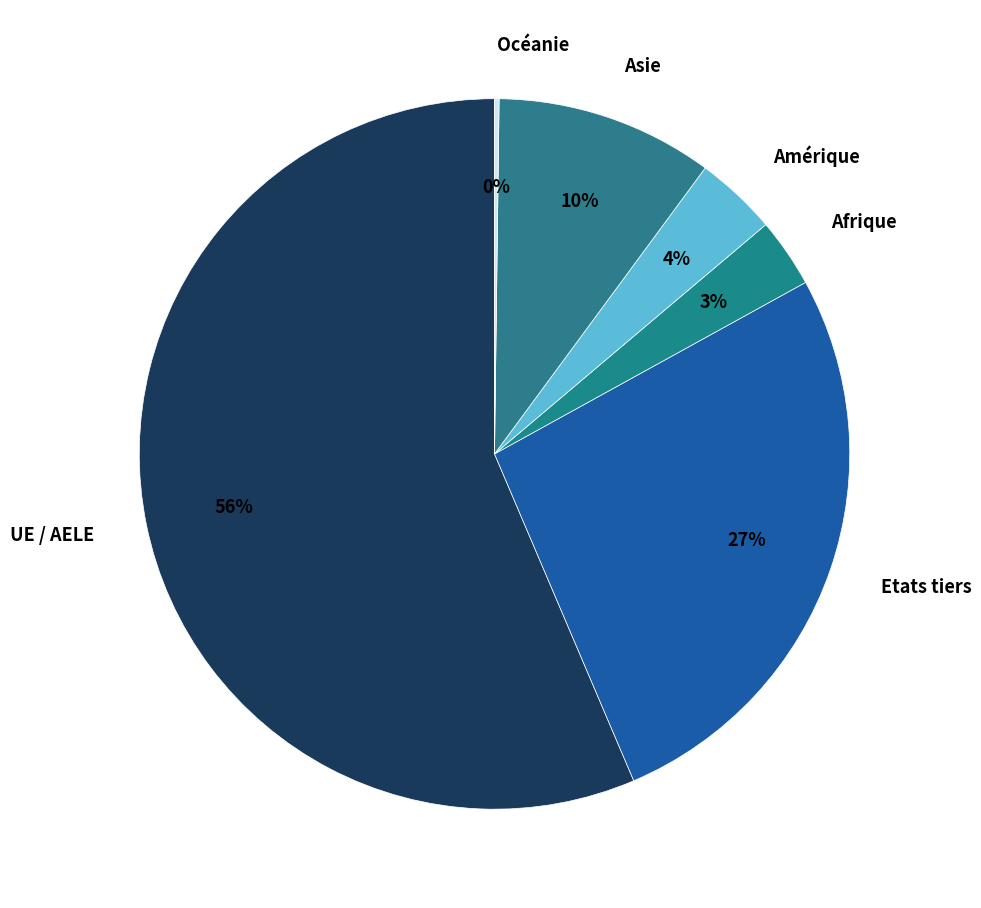

What is the largest slice in the pie chart?

UE / AELE